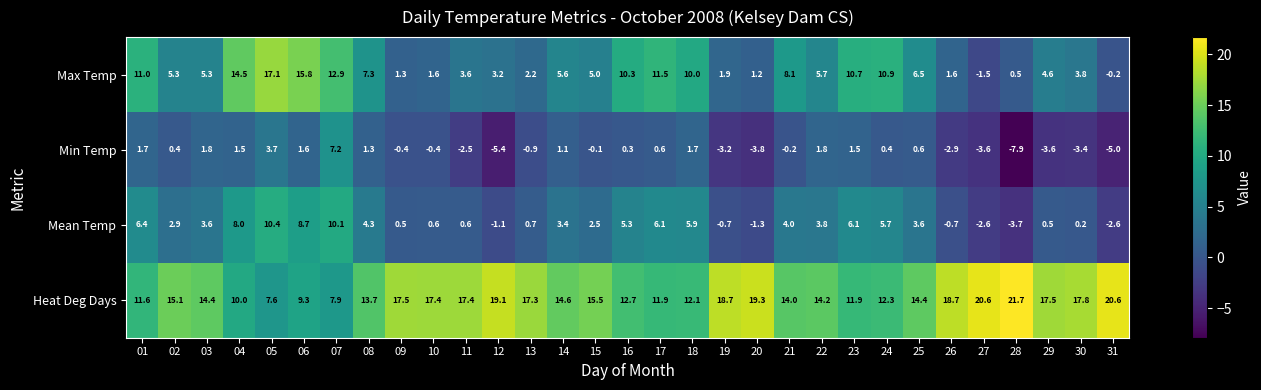

Which series has the widest spread of values?

Max Temp